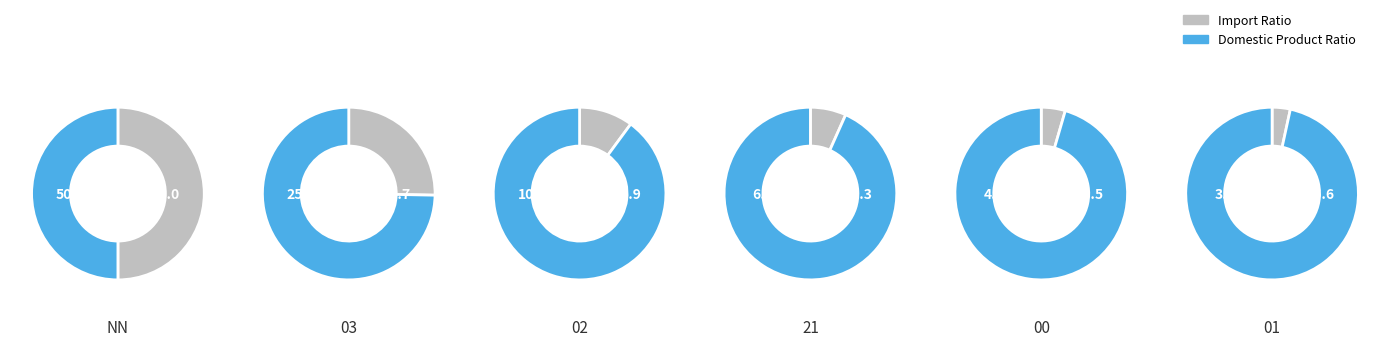

Between 00 and 02, which is larger?

02